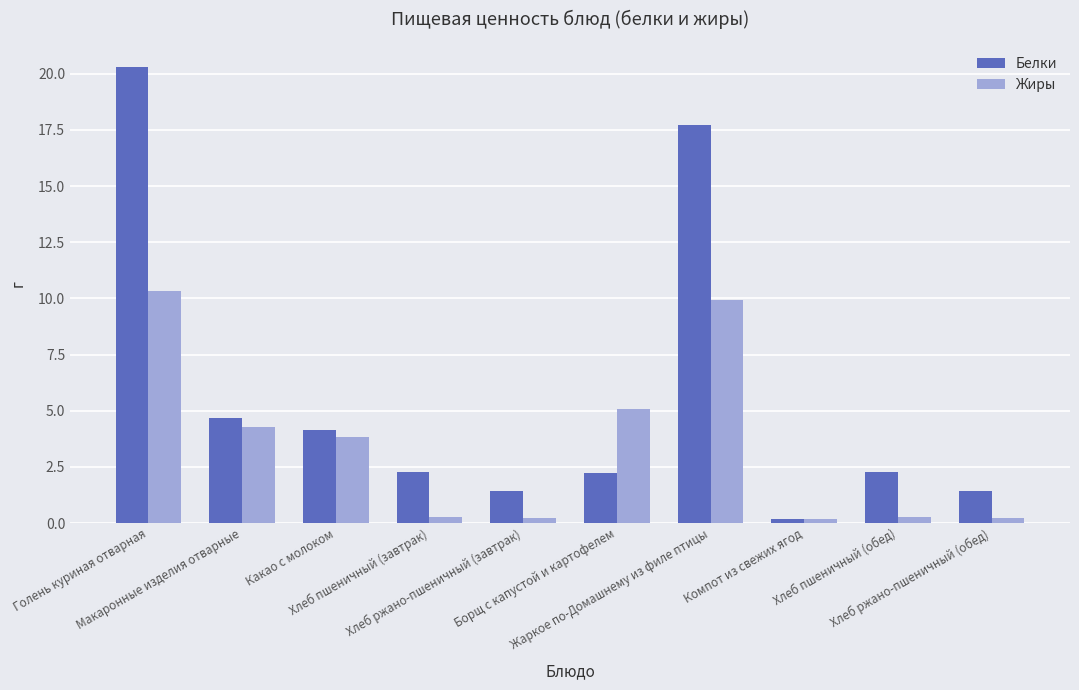

What are all the series names shown in the legend?

Белки, Жиры